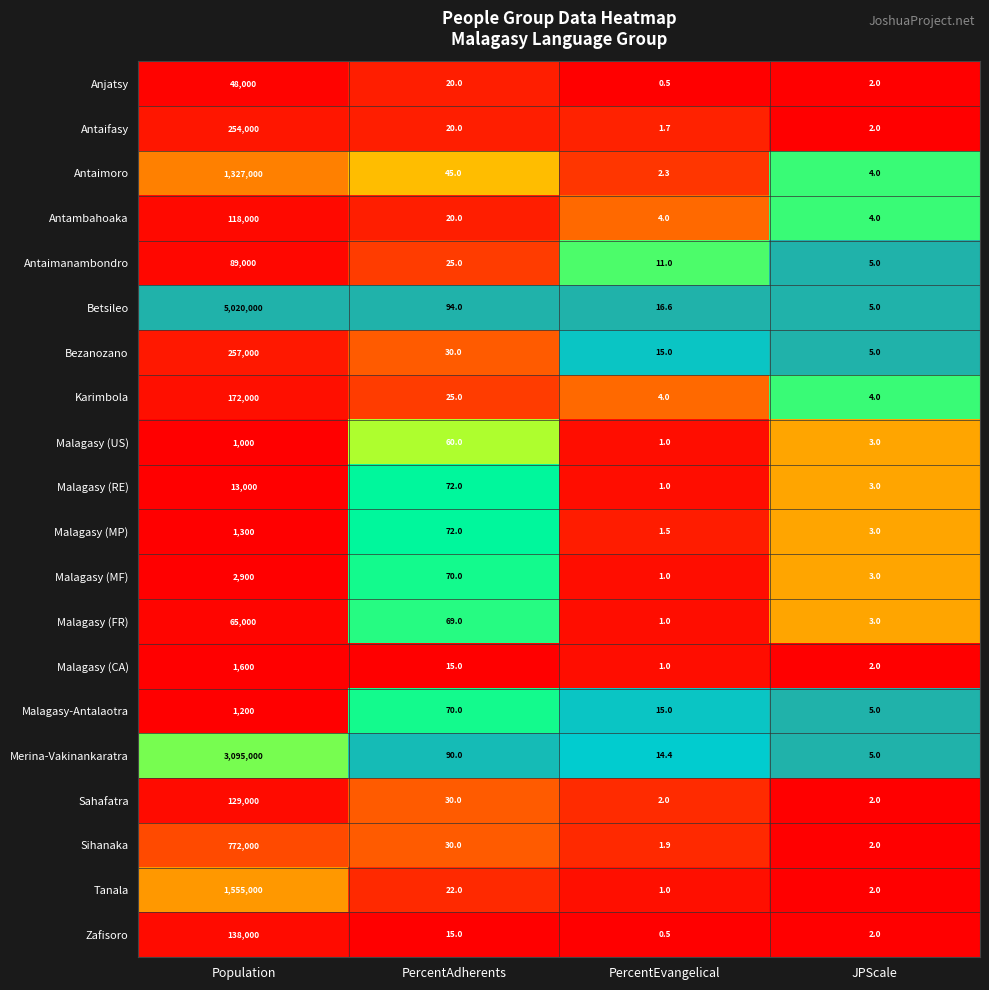

Which series has the largest total across all categories?

Betsileo